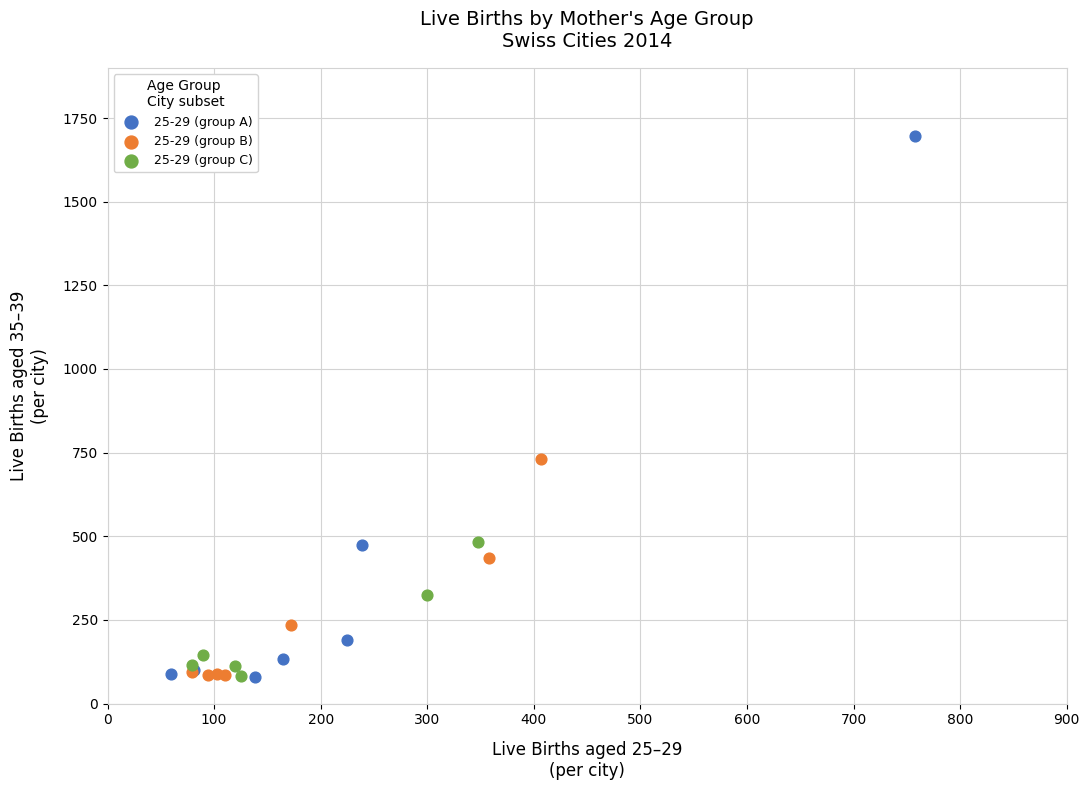

Which series contains the highest Y value?

25-29 (group A)